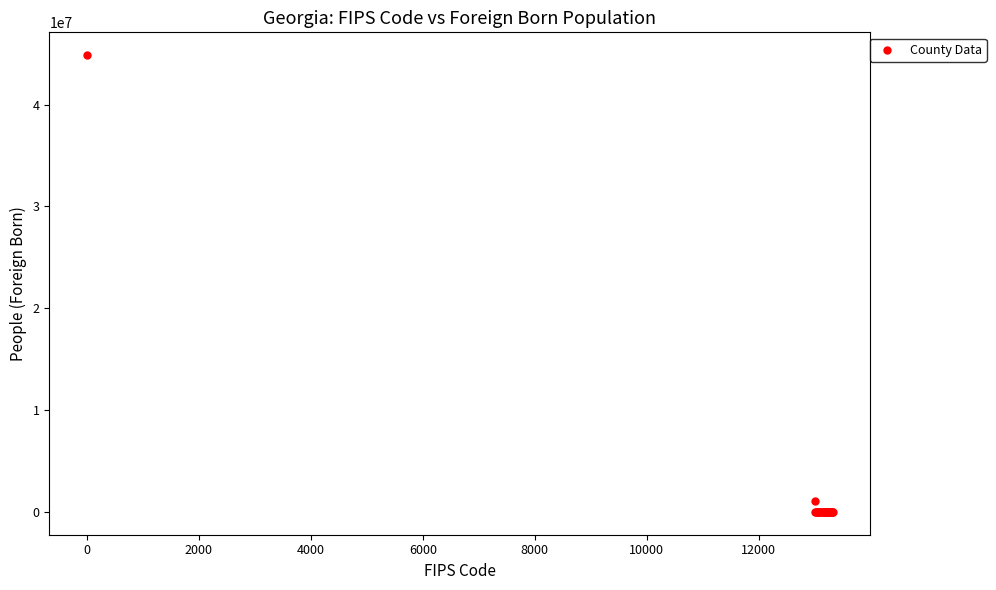

What Y value in the scatter plot is closest to 22422404?

1093655